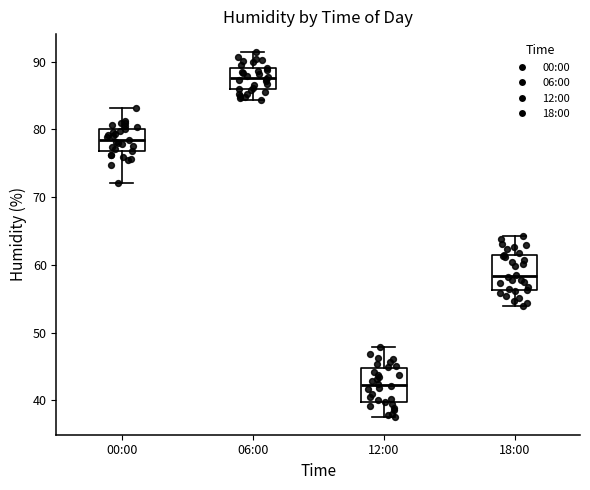

Reading left to right, transcribe this box plot: for each box, give where its median line is, the range the box spans, and where its two whiskers end, as read against the y-axis. The values are not printed on the chart, so give them approximately, as read against the axis.

00:00: median 79, box 77 to 80, whiskers 72 to 83
06:00: median 88, box 86 to 89, whiskers 84 to 91
12:00: median 42, box 40 to 45, whiskers 38 to 48
18:00: median 58, box 56 to 61, whiskers 54 to 64